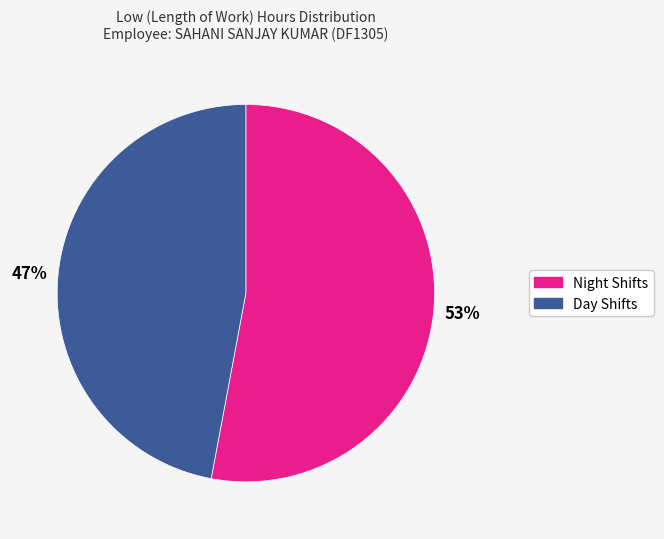

To the nearest percent, what is the average slice percentage?

50%